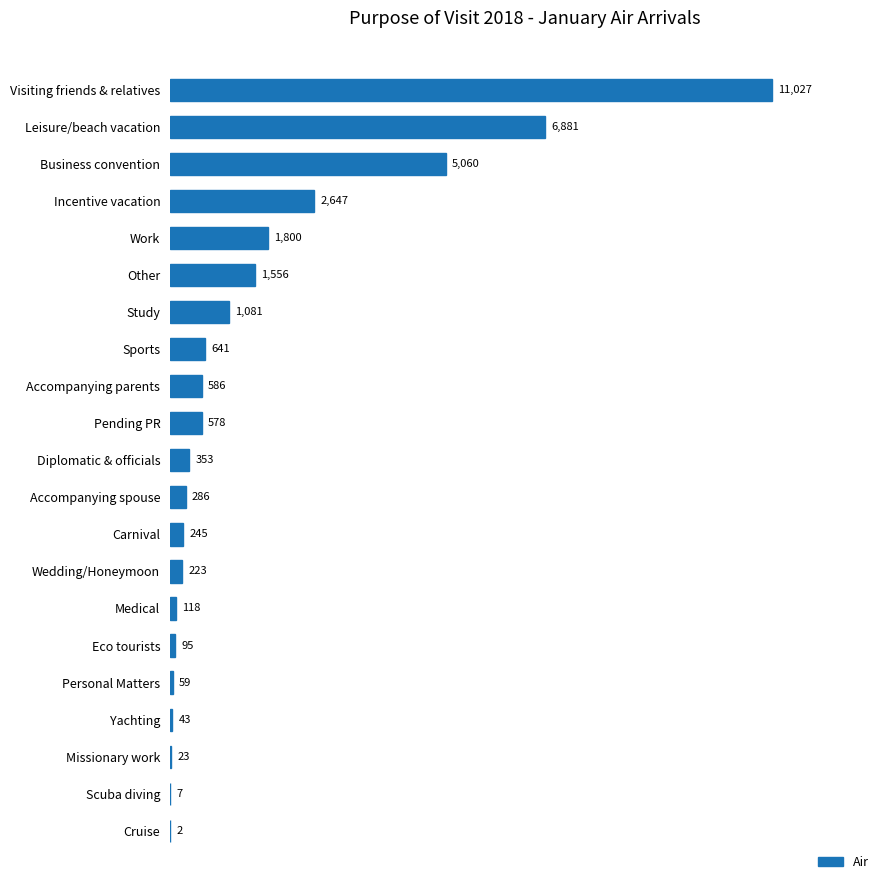

The chart shows a value of 1556 at Other. True or false?

True